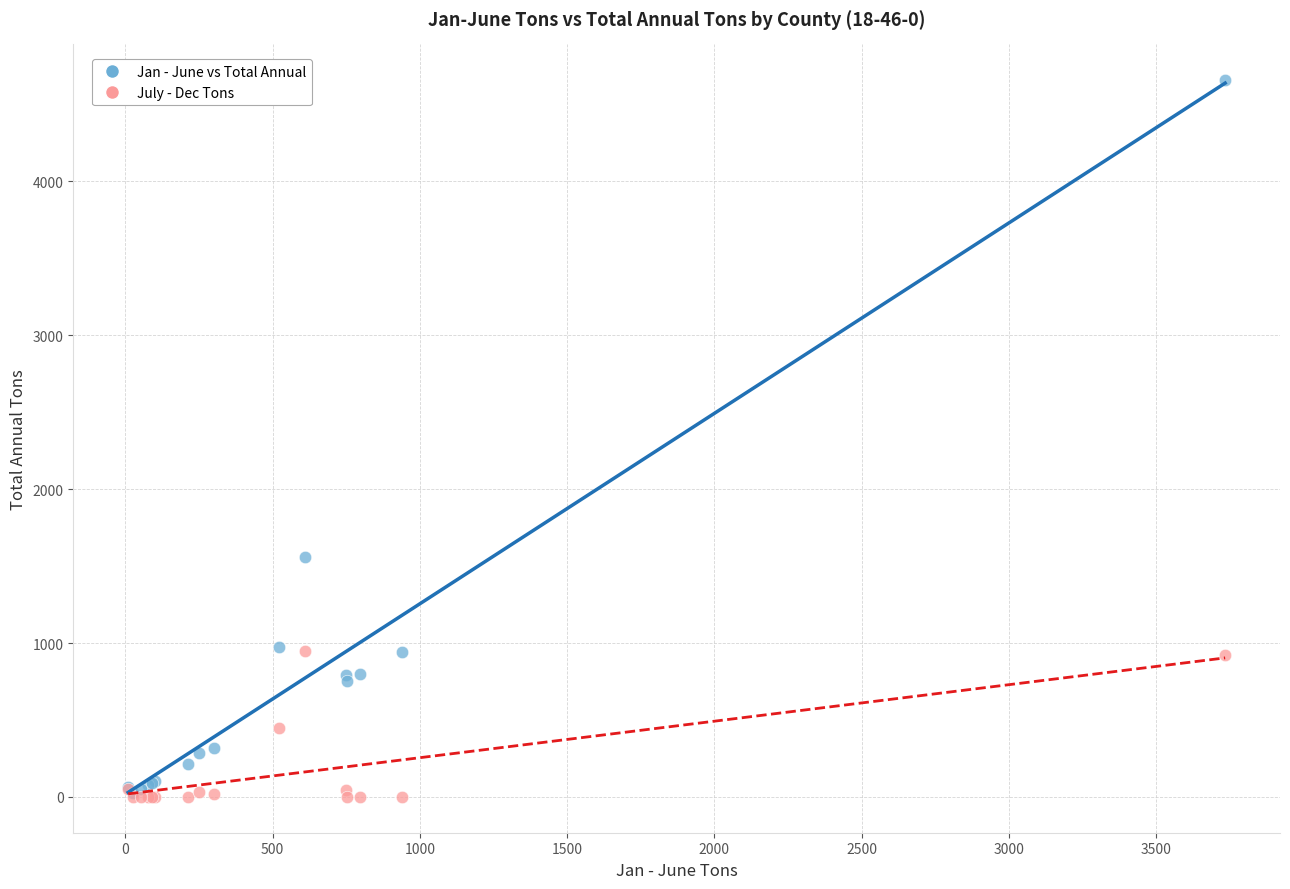

What are all the series names shown in the legend?

Jan - June vs Total Annual, July - Dec Tons